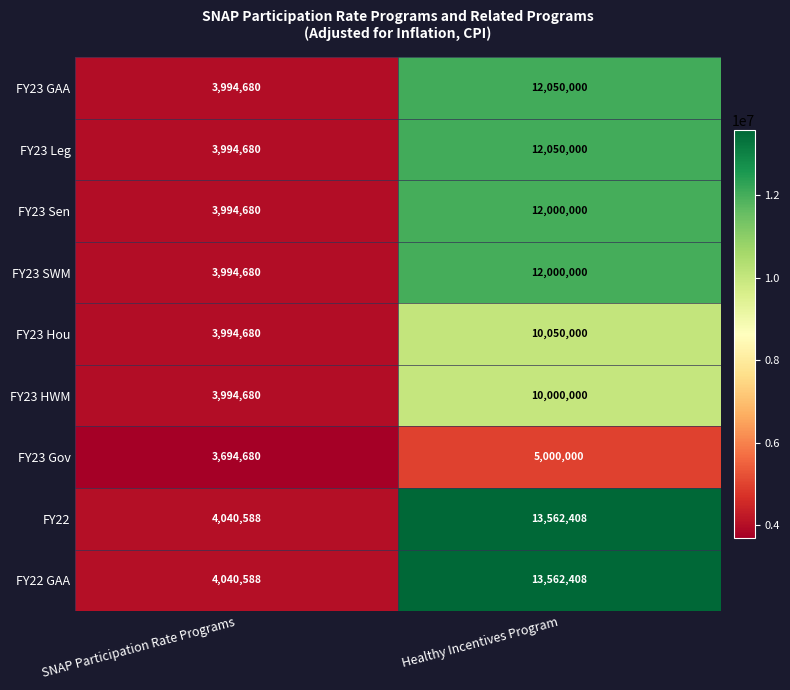

How many values in the FY23 HWM series are below 10000000?

1